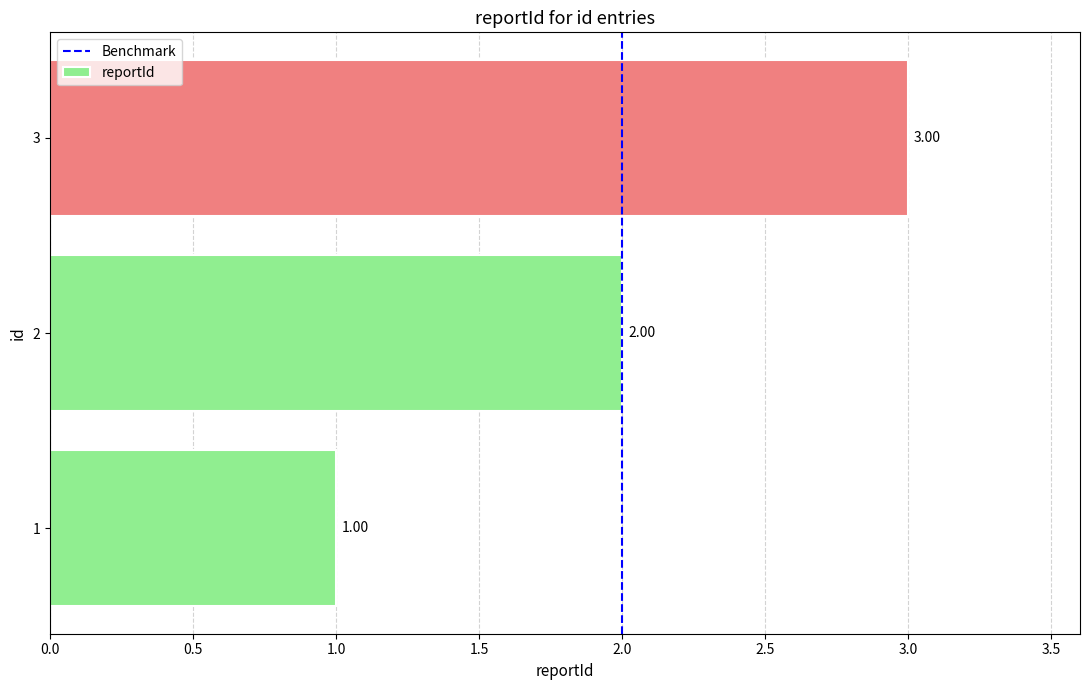

What is the change in value from 1 to 2?

+1